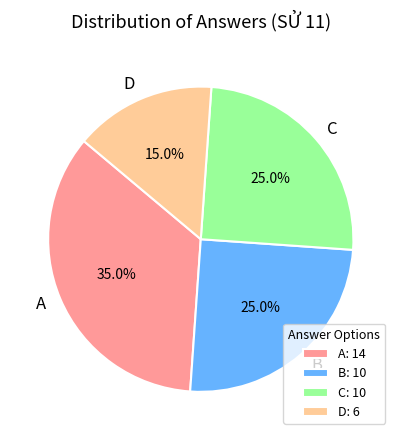

Do B and A together represent more than half of the pie?

Yes